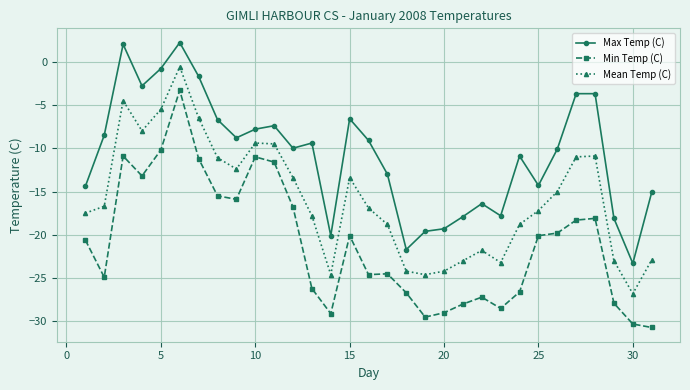

Which series has the largest range (max minus min)?

Min Temp (C)